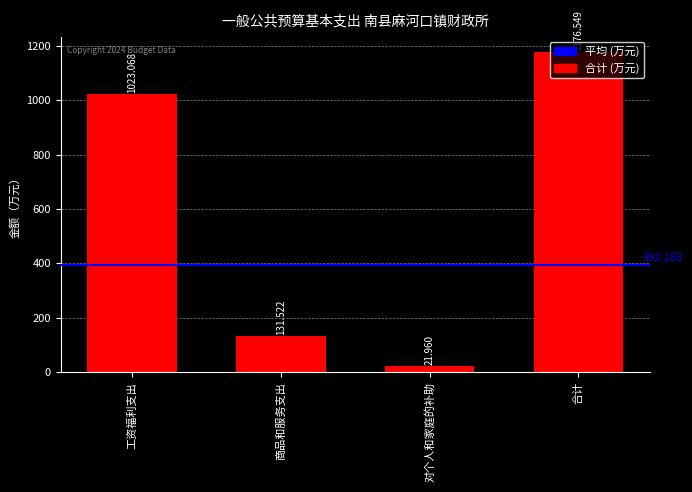

Reading left to right, transcribe all the data shown in this chart.

1023.1	131.5	22.0	1176.5